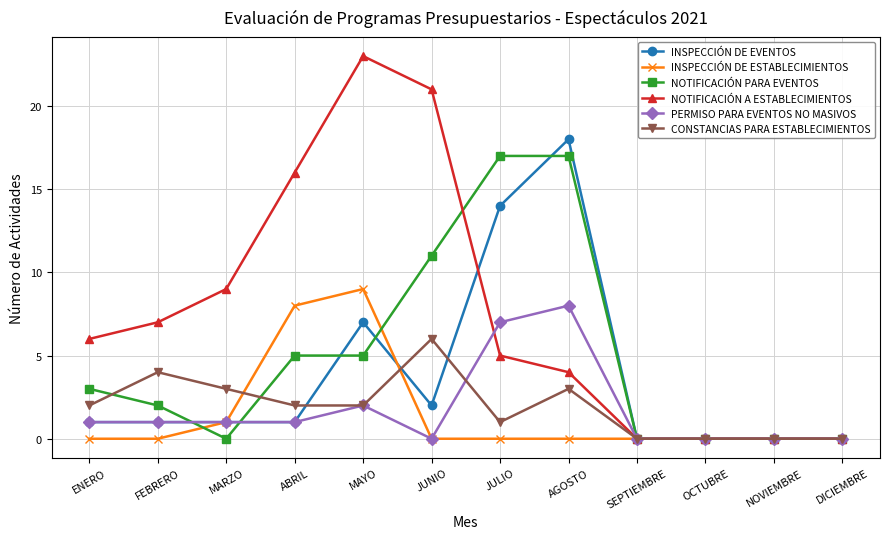

What are all the series names shown in the legend?

INSPECCIÓN DE EVENTOS, INSPECCIÓN DE ESTABLECIMIENTOS, NOTIFICACIÓN PARA EVENTOS, NOTIFICACIÓN A ESTABLECIMIENTOS, PERMISO PARA EVENTOS NO MASIVOS, CONSTANCIAS PARA ESTABLECIMIENTOS